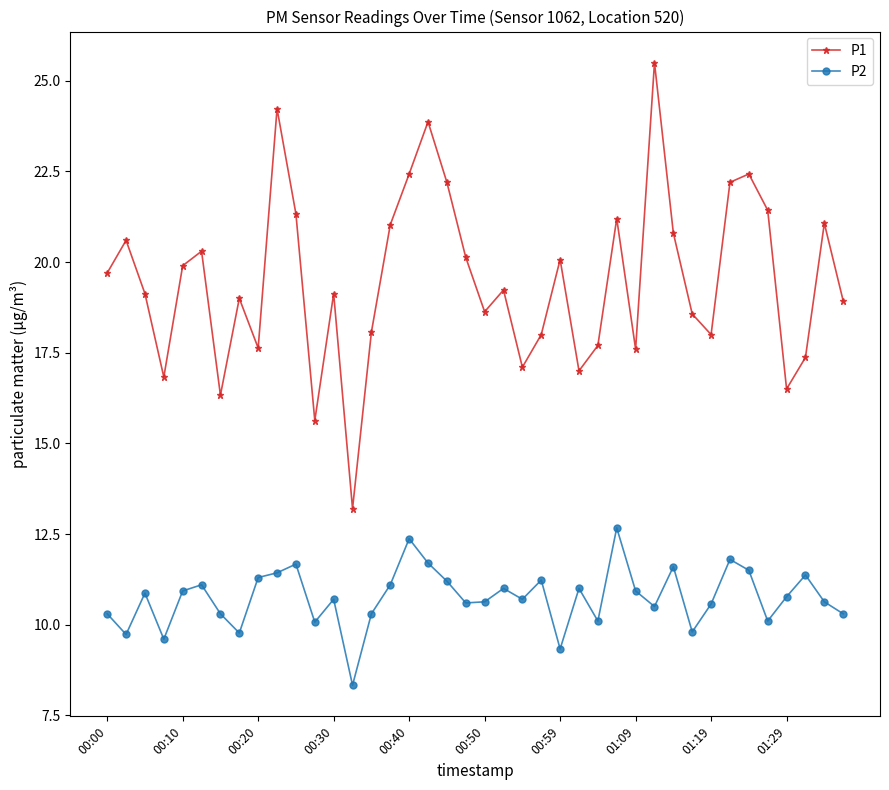

What is the value of the P1 point at the 25th from the left?

20.1